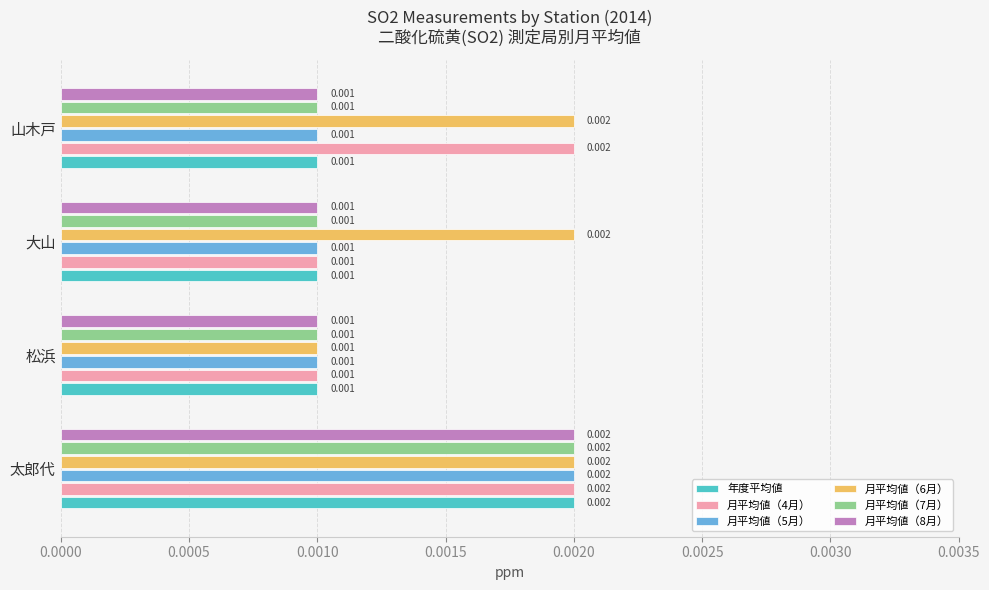

Count the number of categories in the chart.

4